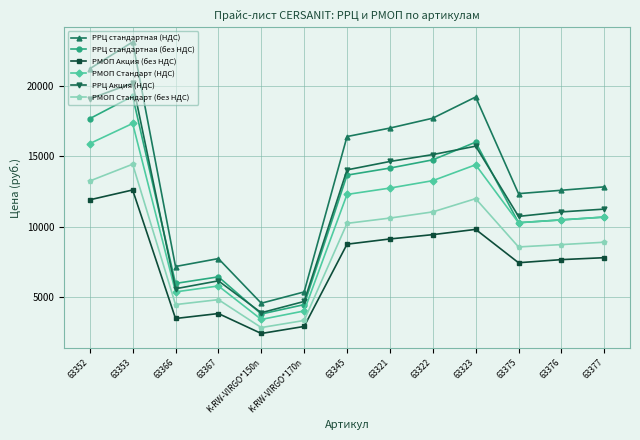

What are all the series names shown in the legend?

РРЦ стандартная (НДС), РРЦ стандартная (без НДС), РМОП Акция (без НДС), РМОП Стандарт (НДС), РРЦ Акция (НДС), РМОП Стандарт (без НДС)